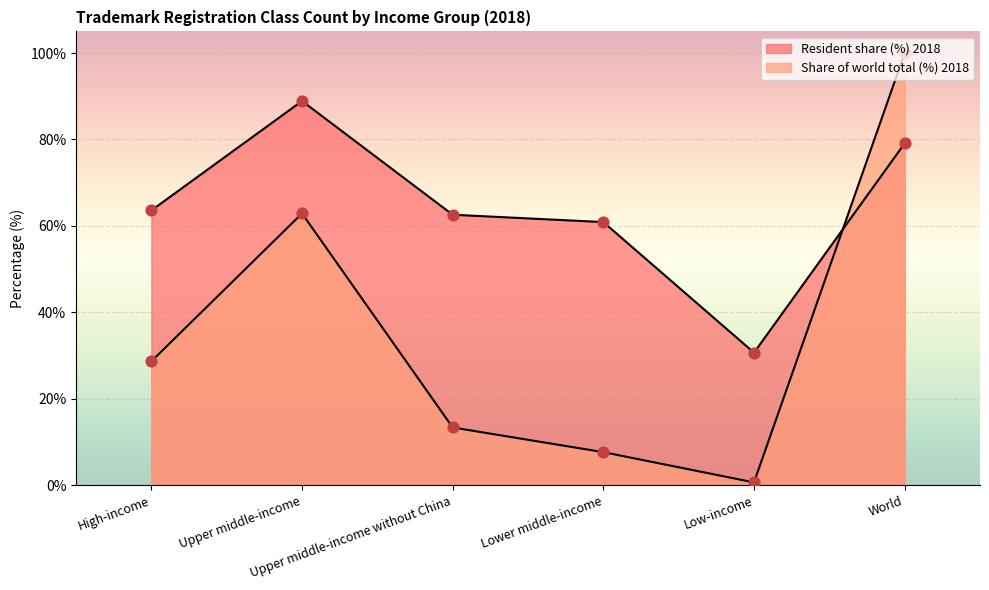

Which series contains the highest Y value?

Share of world total (%) 2018